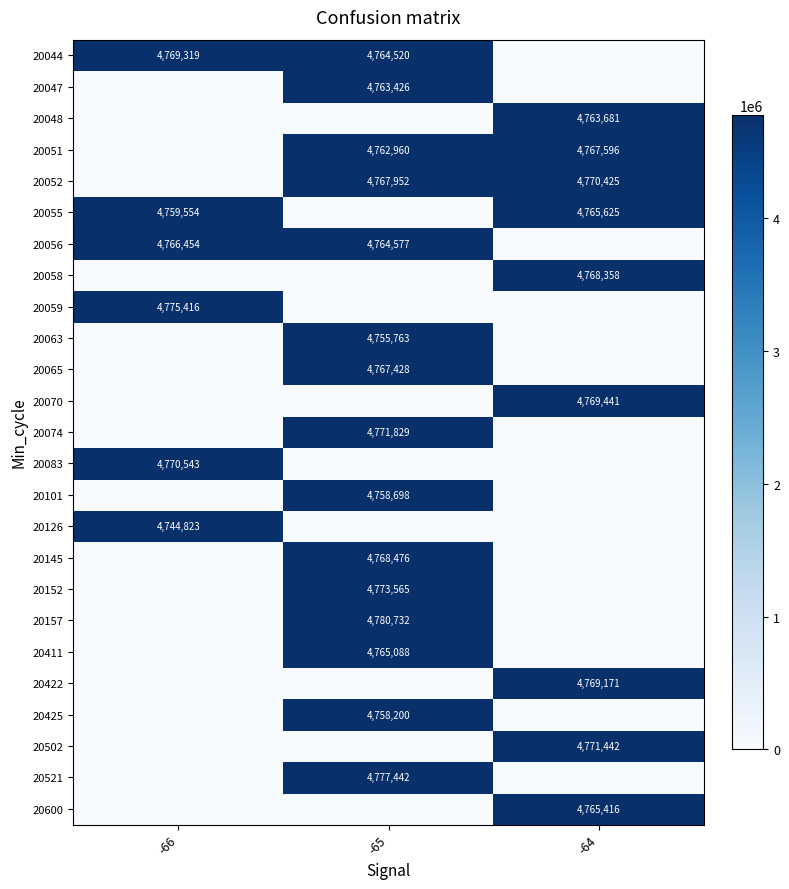

Is it true that 20600 equals 4765416 at -64?

True